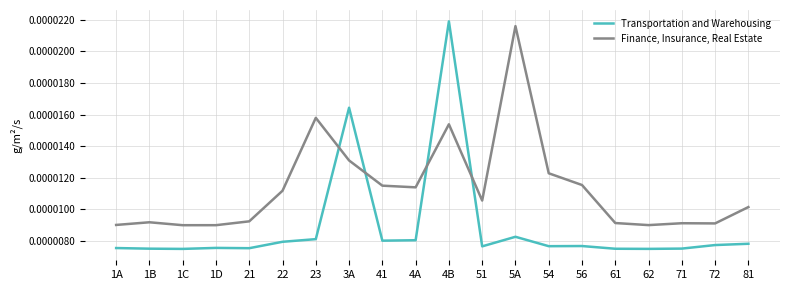

Which series ends up on top after the final intersection of Transportation and Warehousing and Finance, Insurance, Real Estate?

Finance, Insurance, Real Estate